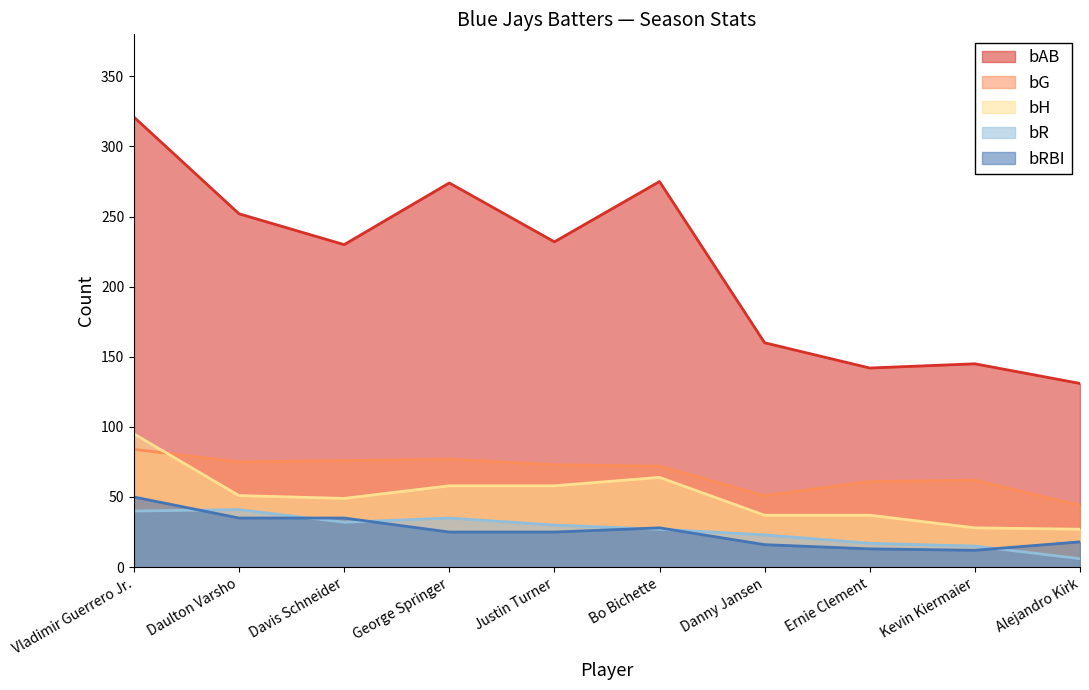

What is the difference between the second highest and minimum values in the bR series?

34